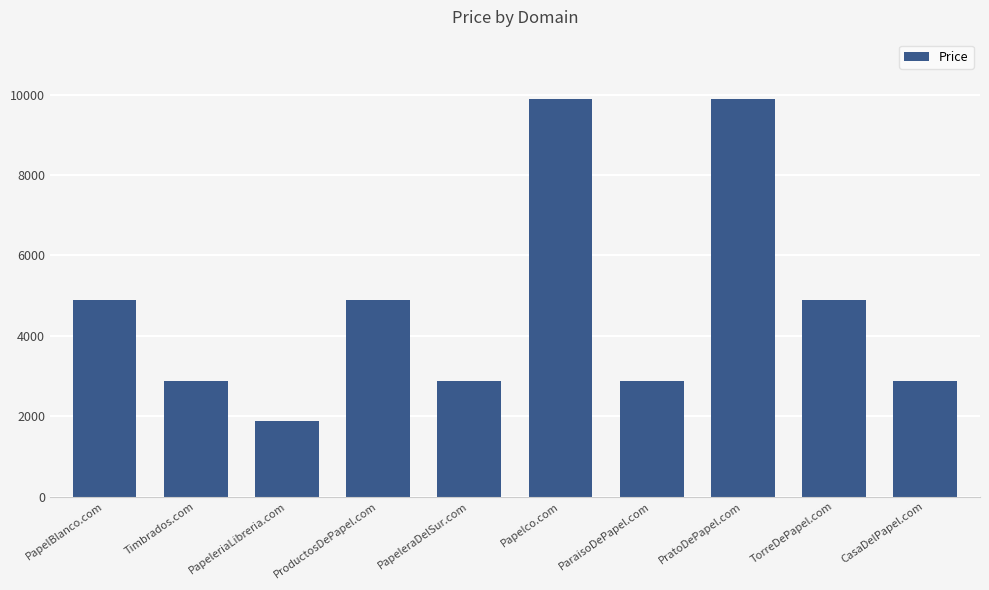

What value does the data have at PapeleraDelSur.com?

2888